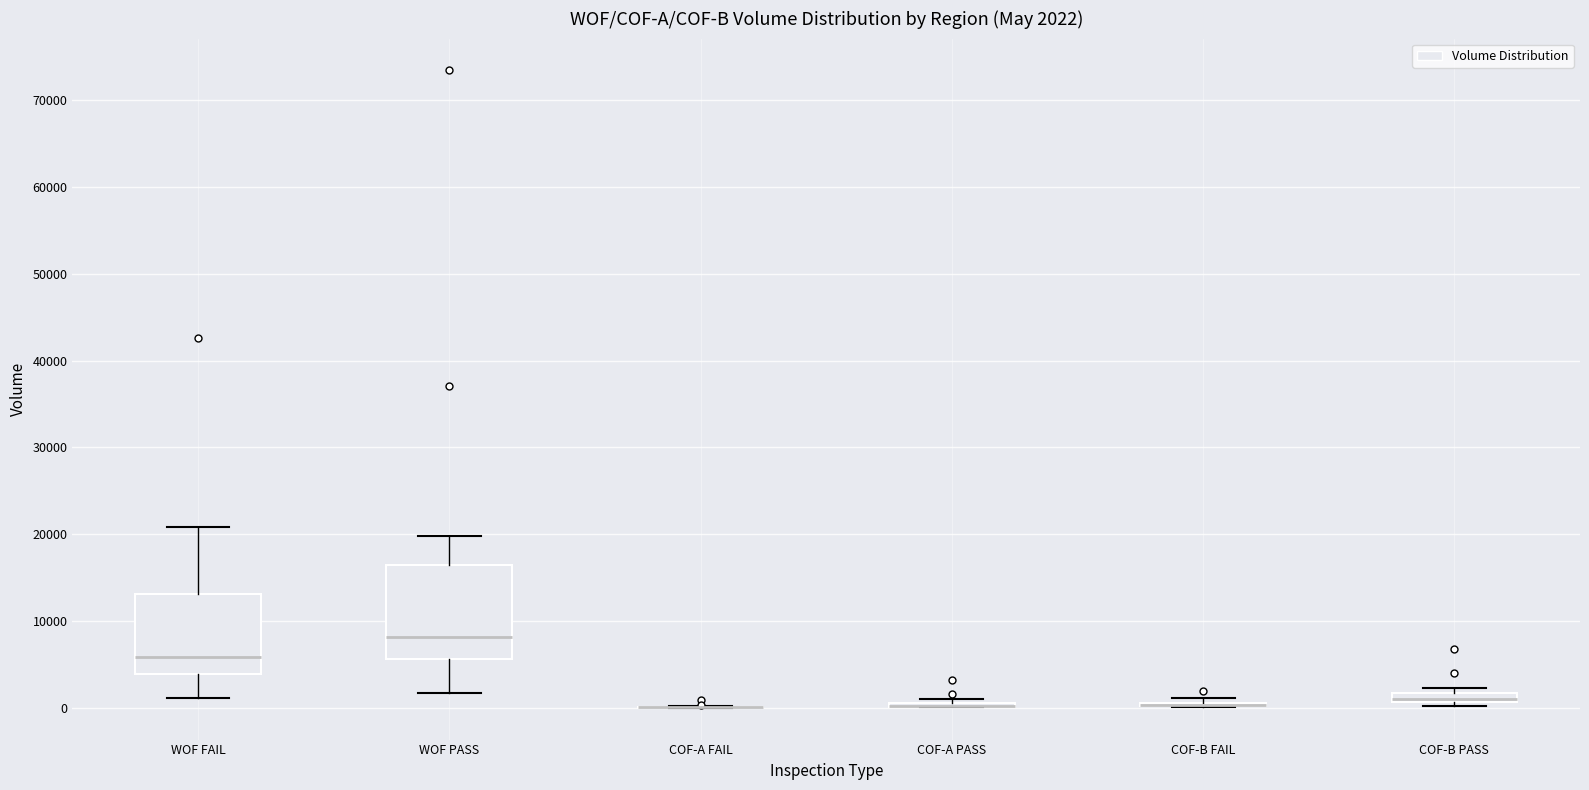

Comparing the boxes themselves (not the whiskers), which one is the tallest?

WOF PASS